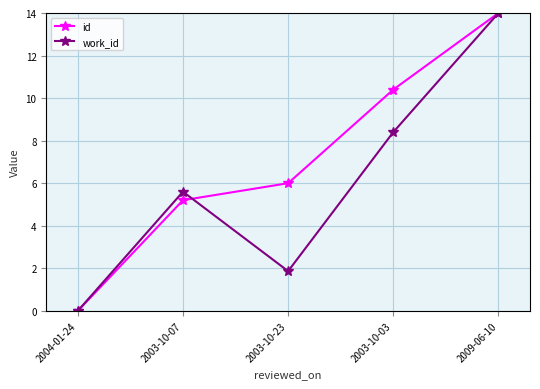

What is the difference between the maximum and second lowest values in the id series?

8.8